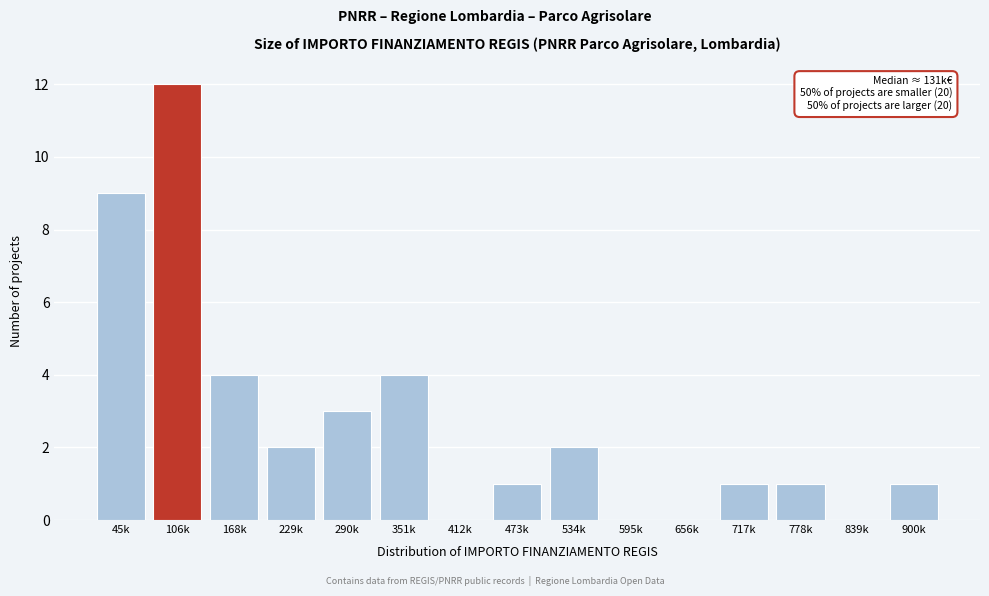

Reading left to right, what are all the values shown in this chart?

45k=9	106k=12	168k=4	229k=2	290k=3	351k=4	412k=0	473k=1	534k=2	595k=0	656k=0	717k=1	778k=1	839k=0	900k=1